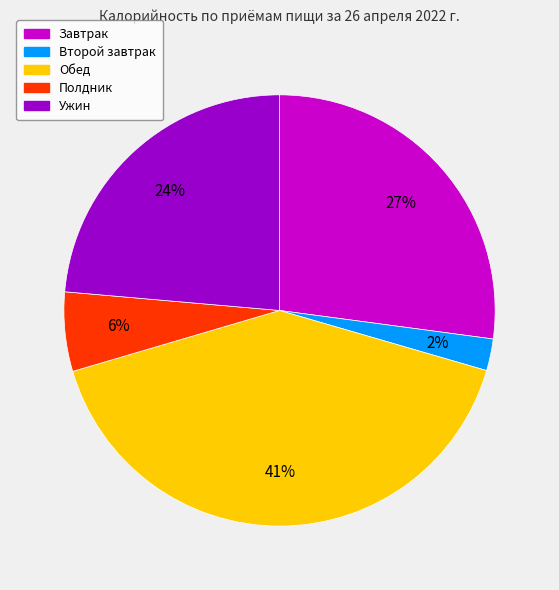

What is the ratio of the value at Ужин to the value at Обед?

0.6